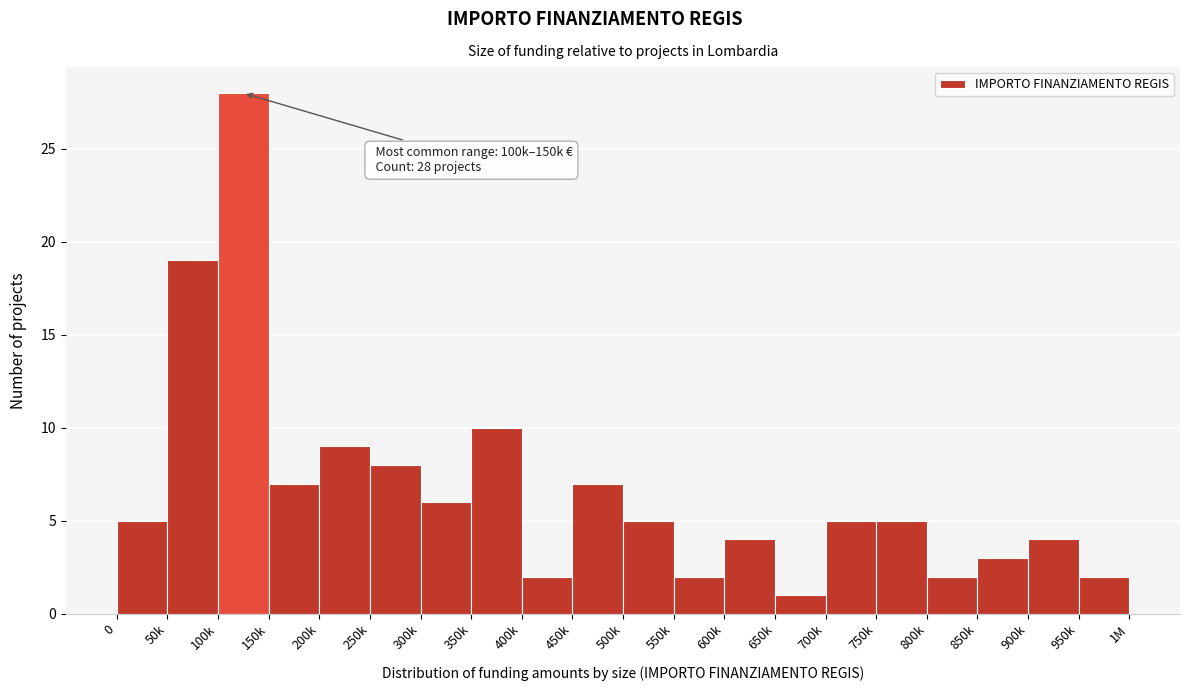

Reading left to right, what are all the values shown in this chart?

5	19	28	7	9	8	6	10	2	7	5	2	4	1	5	5	2	3	4	2